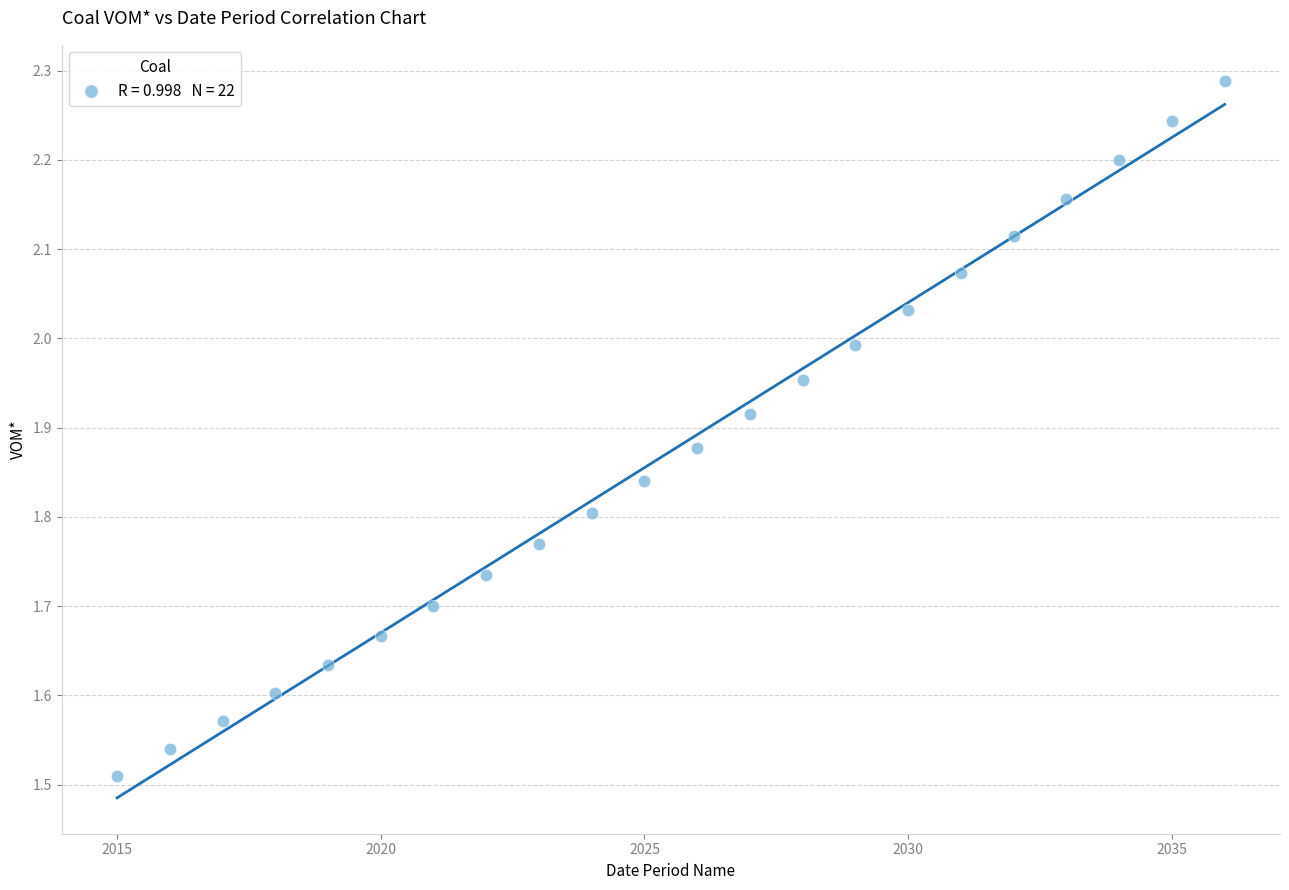

What is the range of Y values (max minus min)?

0.8